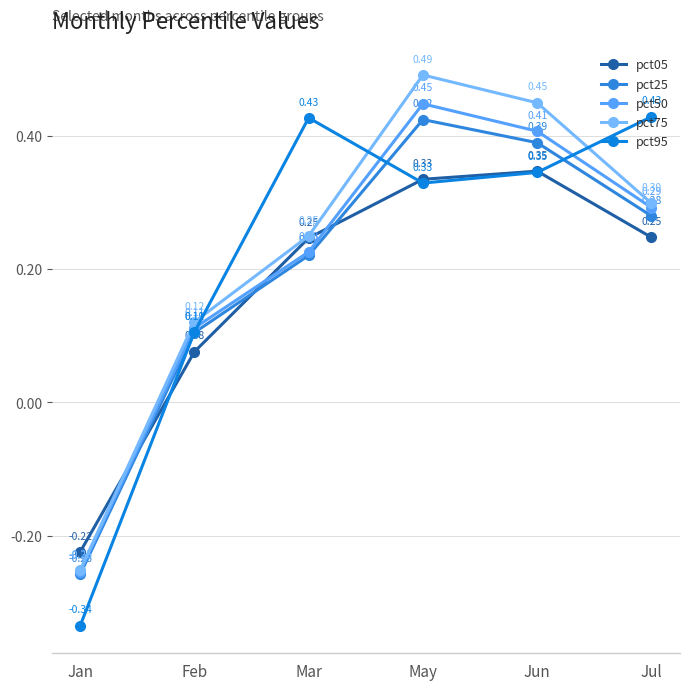

Between Mar and Jul, which series saw the biggest shift?

pct50